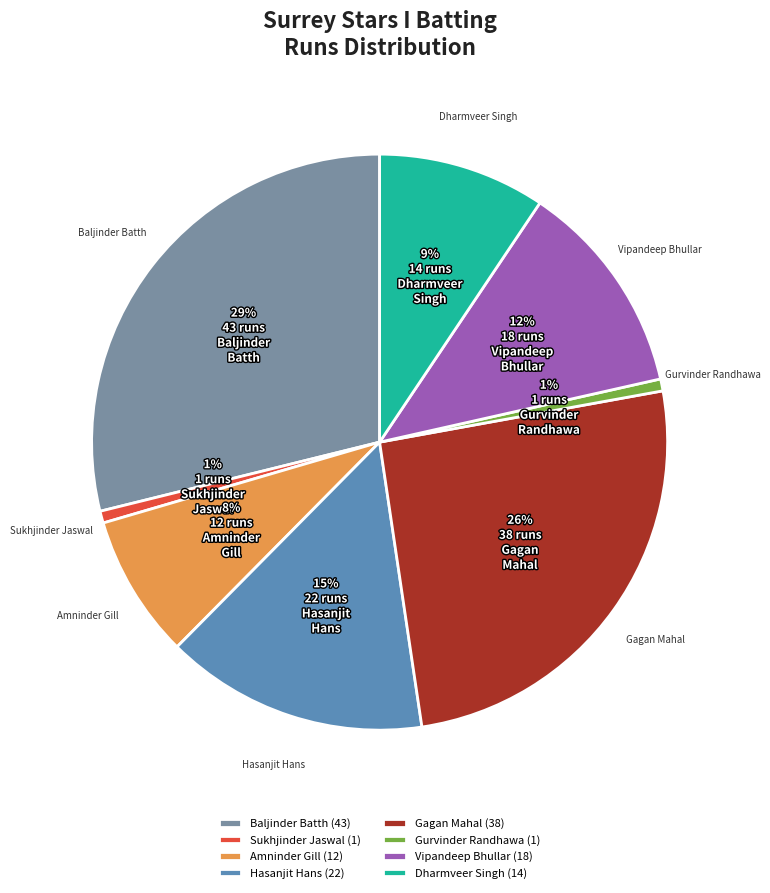

Count the number of slices in the pie.

8